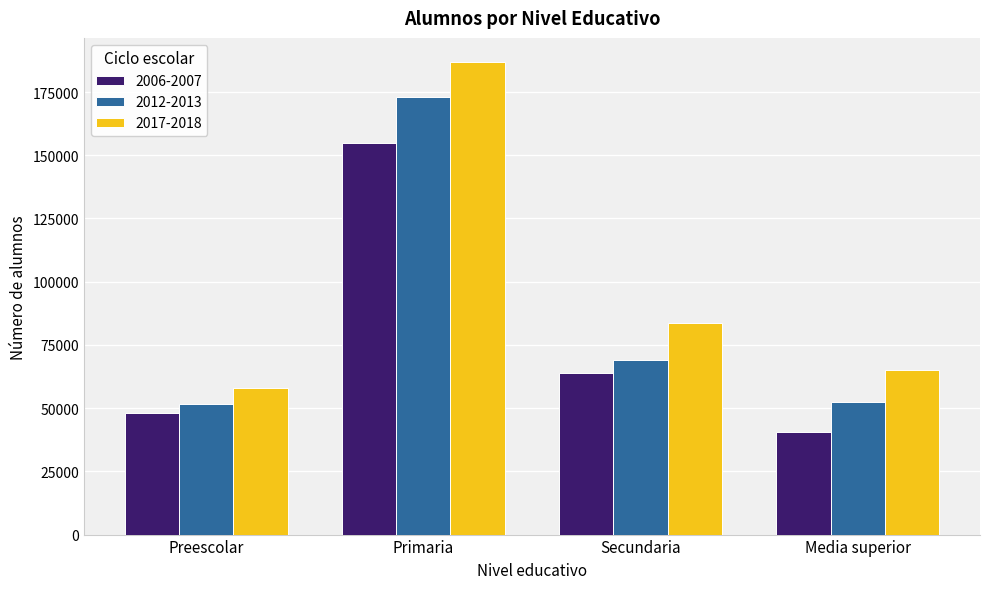

At which label does 2006-2007 reach its peak?

Primaria